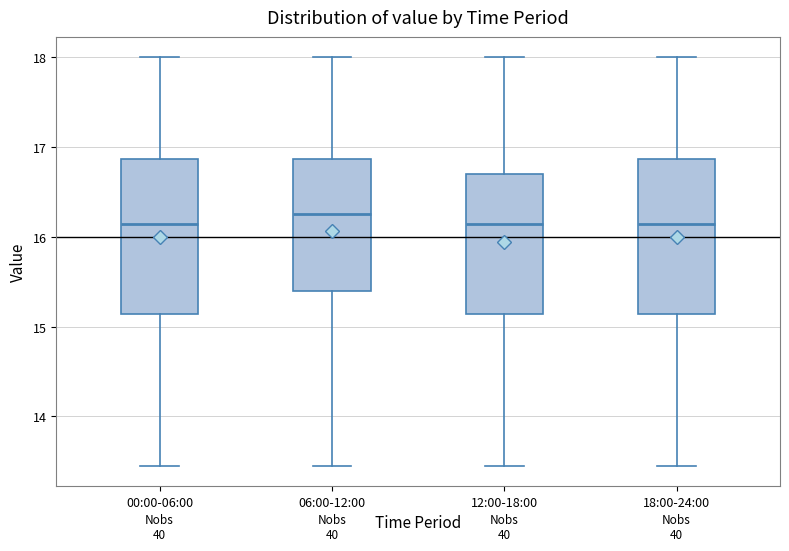

Reading left to right, read every box against the y-axis: the position of its median line, the range the box covers, and the ends of its whiskers. The values are not printed on the chart, so give them approximately, as read against the axis.

00:00-06:00: median 16.1, box 15.1 to 16.9, whiskers 13.5 to 18.0
06:00-12:00: median 16.3, box 15.4 to 16.9, whiskers 13.5 to 18.0
12:00-18:00: median 16.1, box 15.1 to 16.7, whiskers 13.5 to 18.0
18:00-24:00: median 16.1, box 15.1 to 16.9, whiskers 13.5 to 18.0